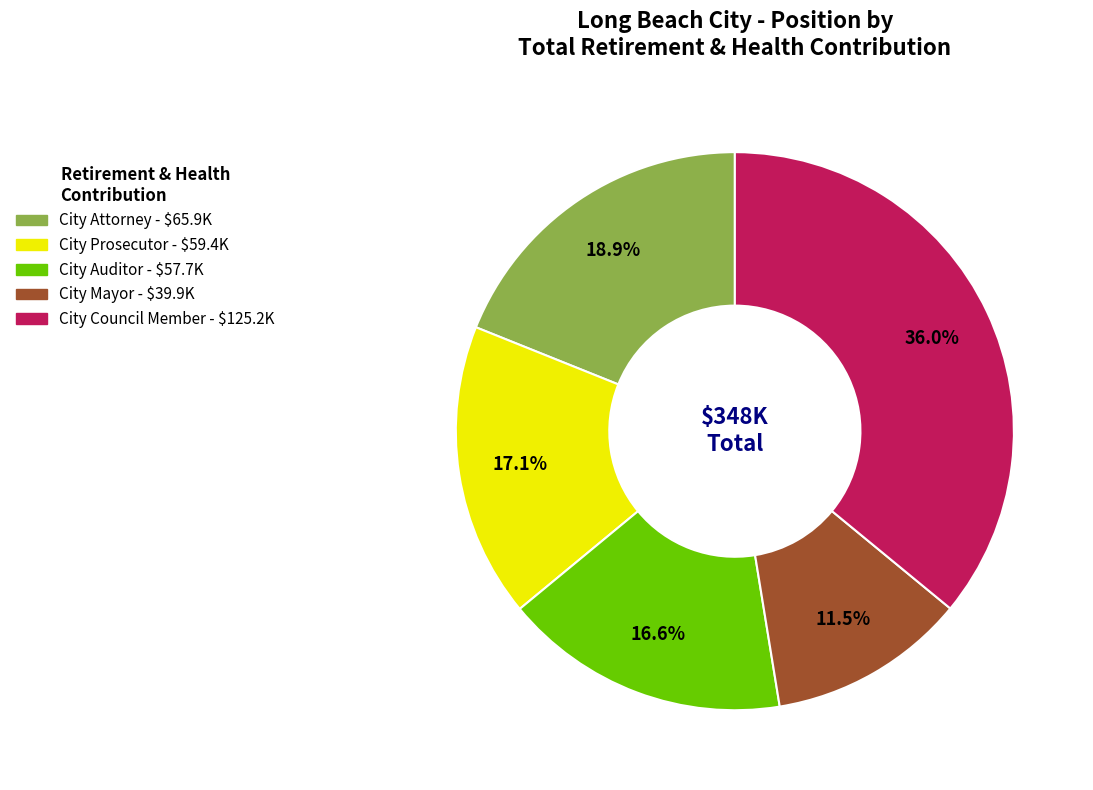

Which slice is the smallest?

City Mayor